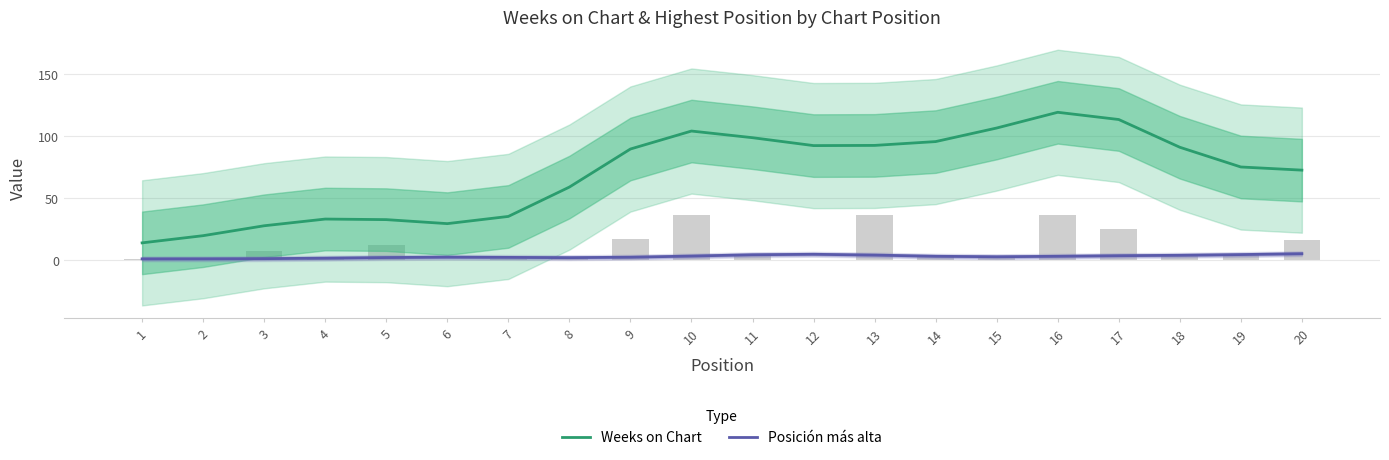

Reading left to right, transcribe all the data shown in this chart.

Weeks on Chart: 13.9	19.7	27.7	33.1	32.6	29.4	35.2	58.9	89.6	104.1	98.7	92.3	92.5	95.6	106.5	119.2	113.4	91.0	75.1	72.5
Posición más alta: 1.0	1.0	1.2	1.5	2.1	2.4	2.2	2.0	2.3	3.3	4.3	4.7	4.0	3.1	2.7	3.1	3.6	3.9	4.5	5.2